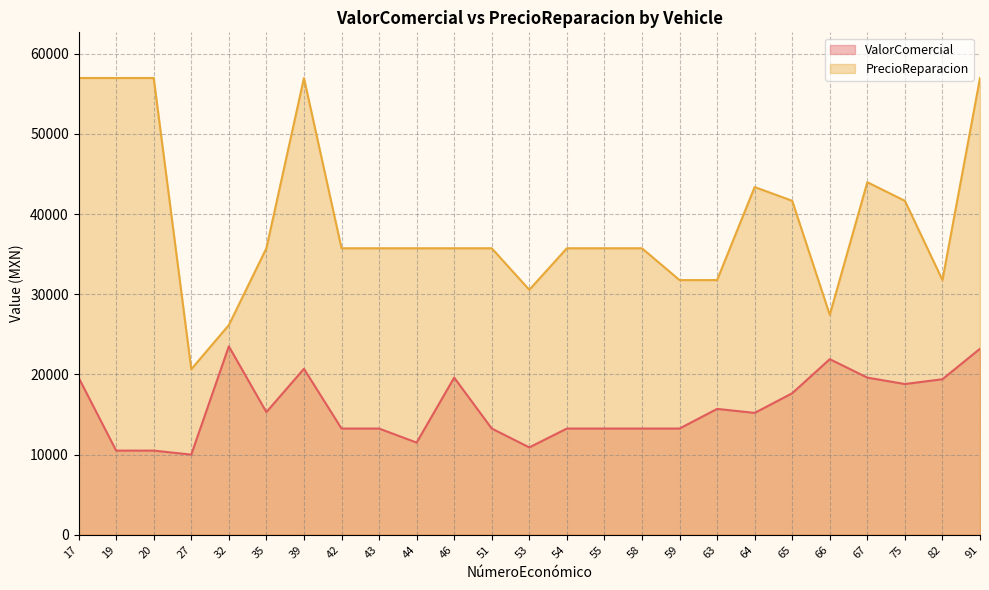

List the labels in order of ValorComercial value, largest first.

32, 91, 66, 39, 17, 46, 67, 82, 75, 65, 63, 35, 64, 42, 43, 51, 54, 55, 58, 59, 44, 53, 19, 20, 27